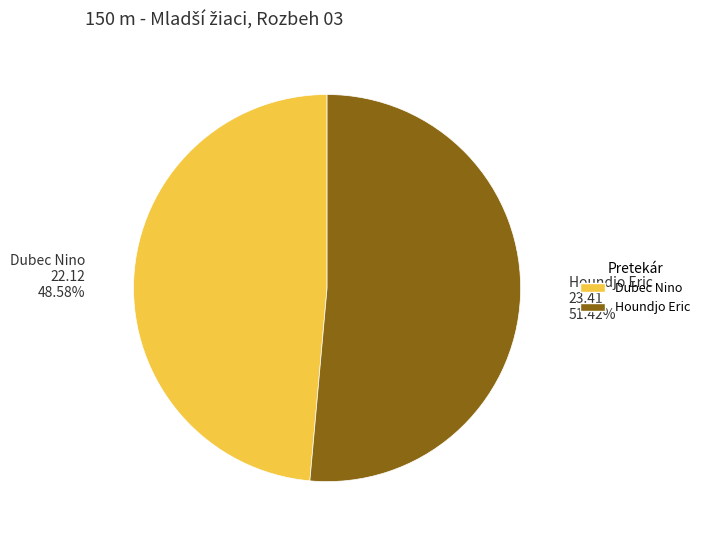

Between Houndjo Eric and Dubec Nino, which is larger?

Houndjo Eric